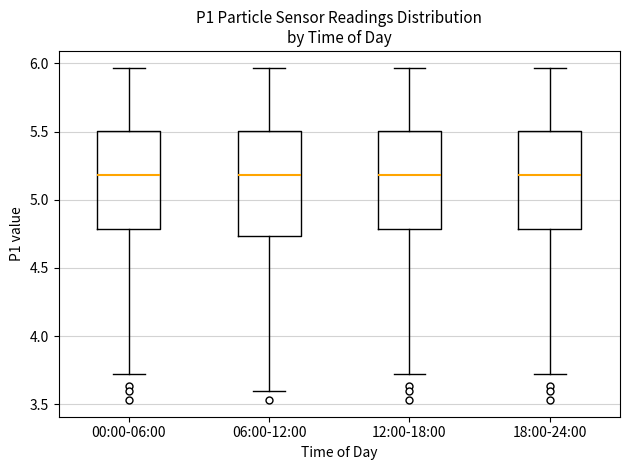

Reading left to right, read every box against the y-axis: the position of its median line, the range the box covers, and the ends of its whiskers. The values are not printed on the chart, so give them approximately, as read against the axis.

00:00-06:00: median 5.20, box 4.80 to 5.50, whiskers 3.70 to 5.95
06:00-12:00: median 5.20, box 4.75 to 5.50, whiskers 3.60 to 5.95
12:00-18:00: median 5.20, box 4.80 to 5.50, whiskers 3.70 to 5.95
18:00-24:00: median 5.20, box 4.80 to 5.50, whiskers 3.70 to 5.95